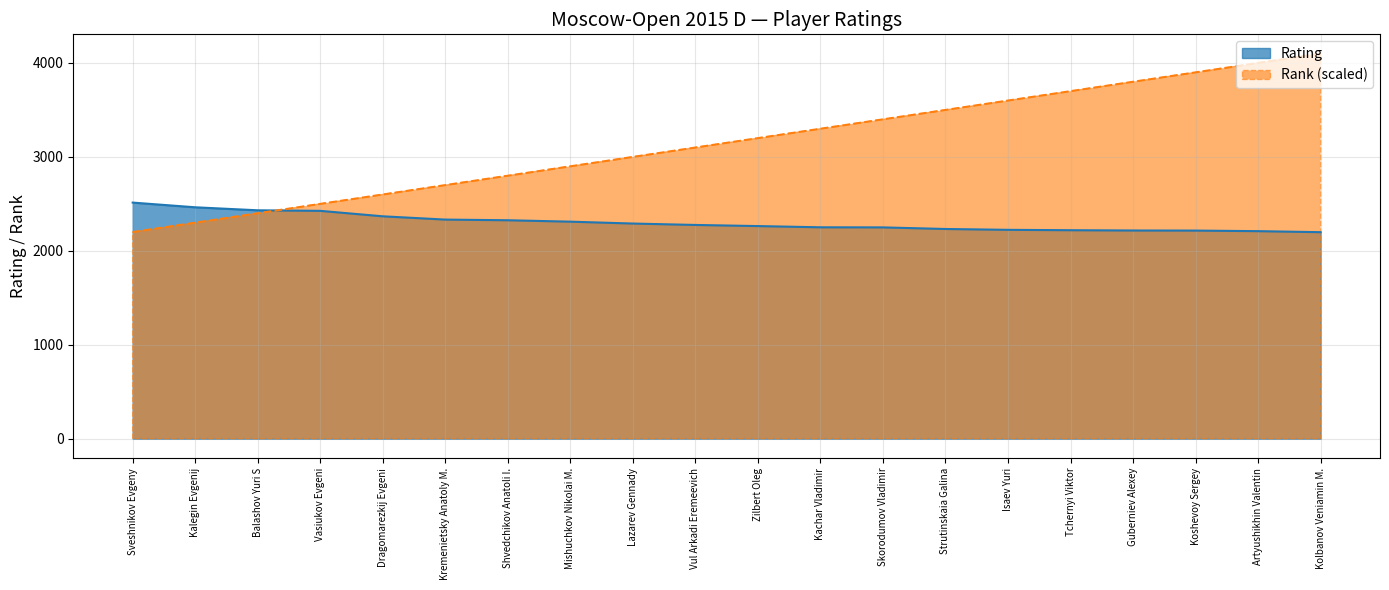

How many lines are shown in the chart?

2